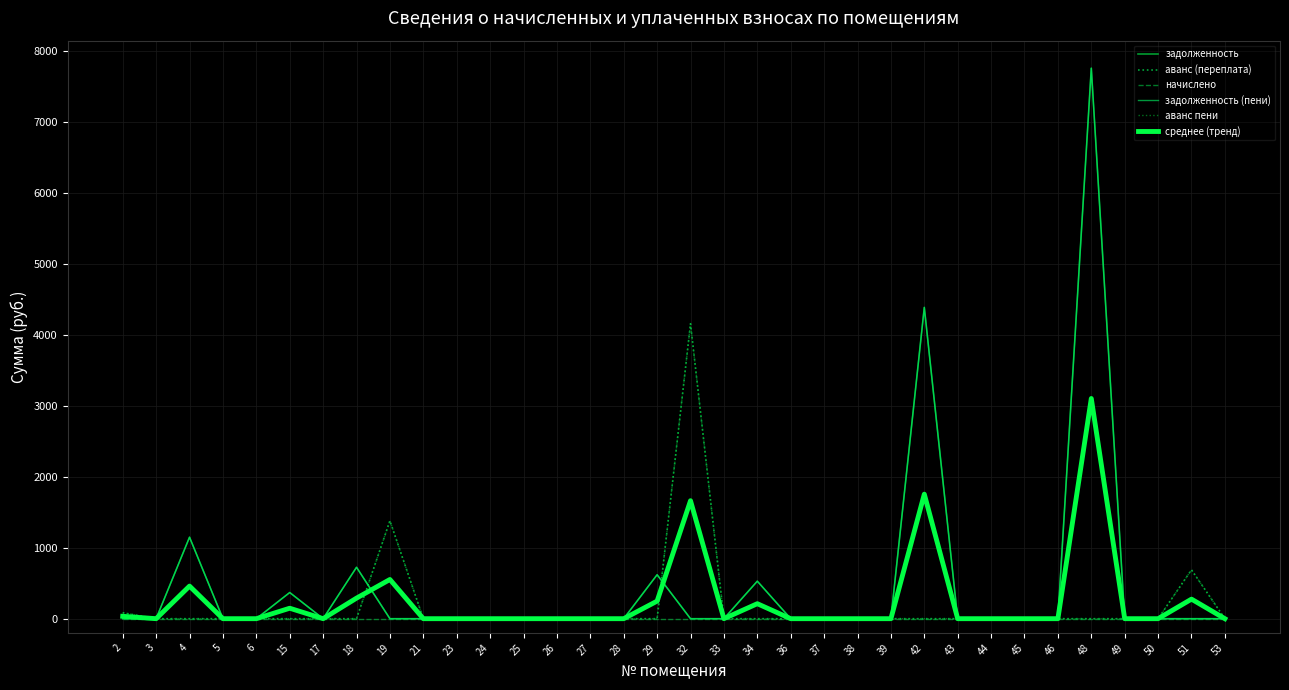

Does the chart display data point markers on the line(s)?

No